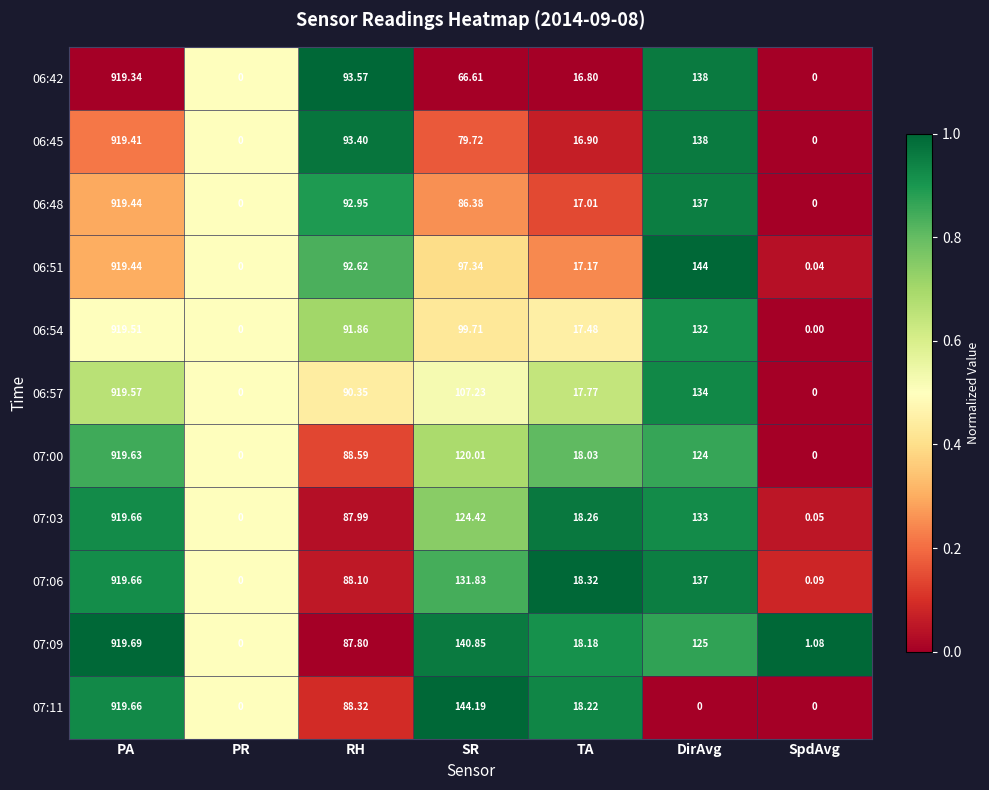

At which label is 06:42 closest to 459?

DirAvg